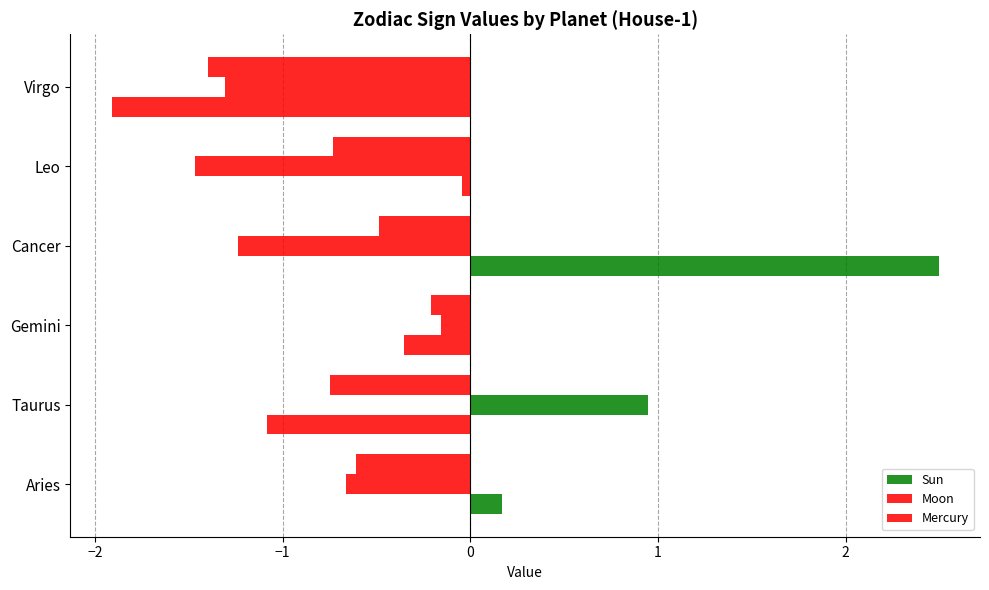

How many distinct data groups are displayed?

3